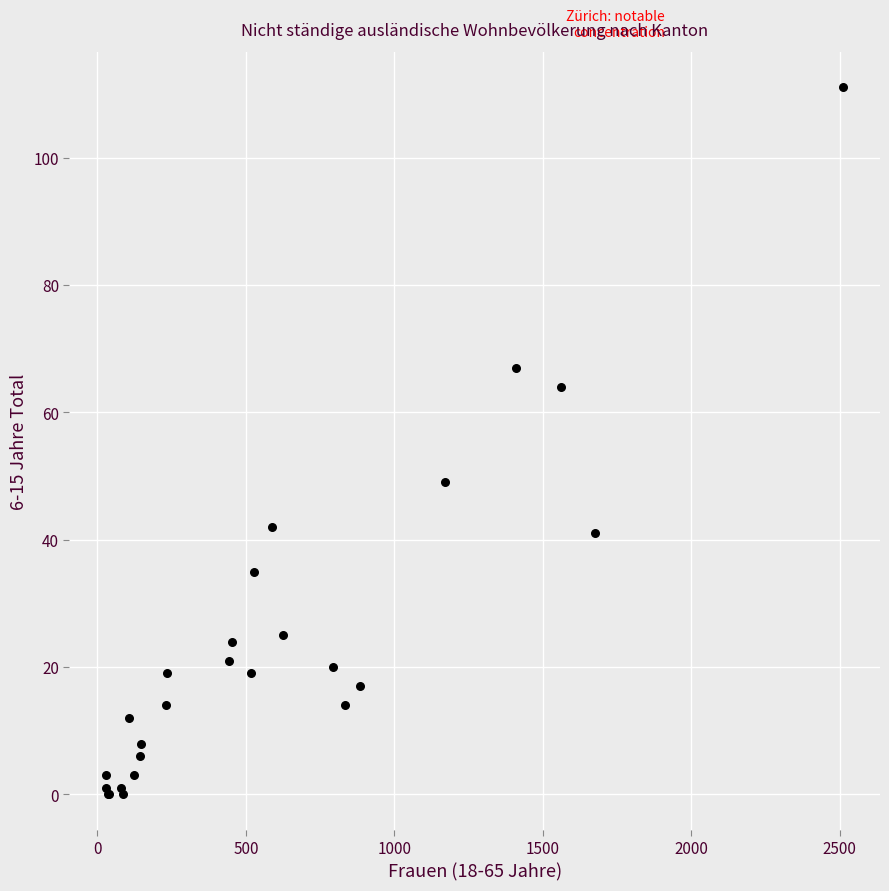

What Y value in the scatter plot is closest to 55?

49